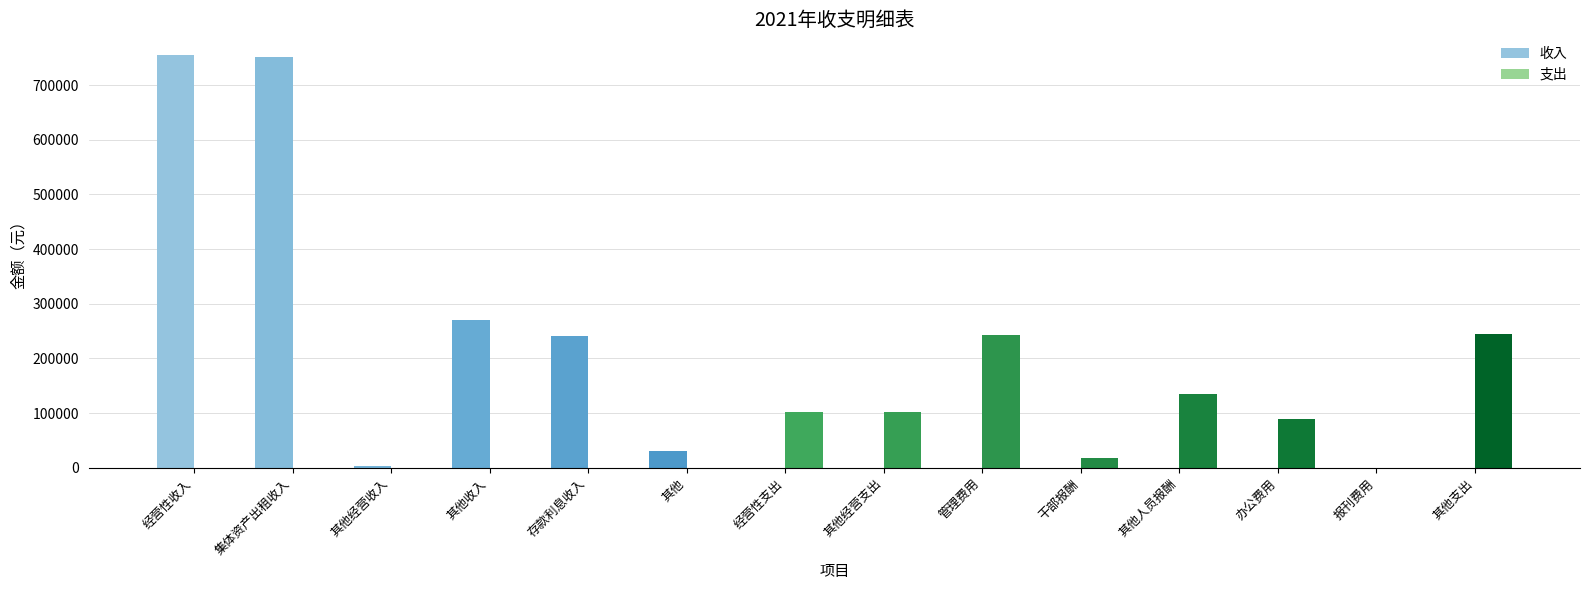

How many data points does each series have?

14